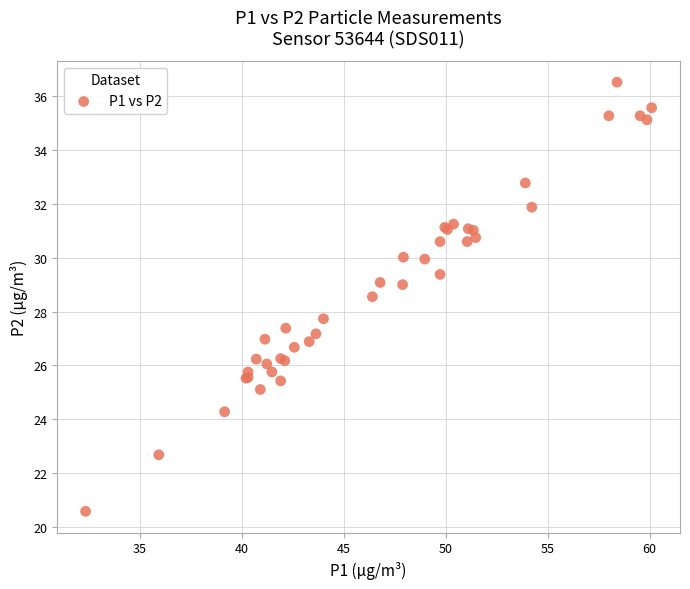

What Y value in the scatter plot is closest to 28?

27.7